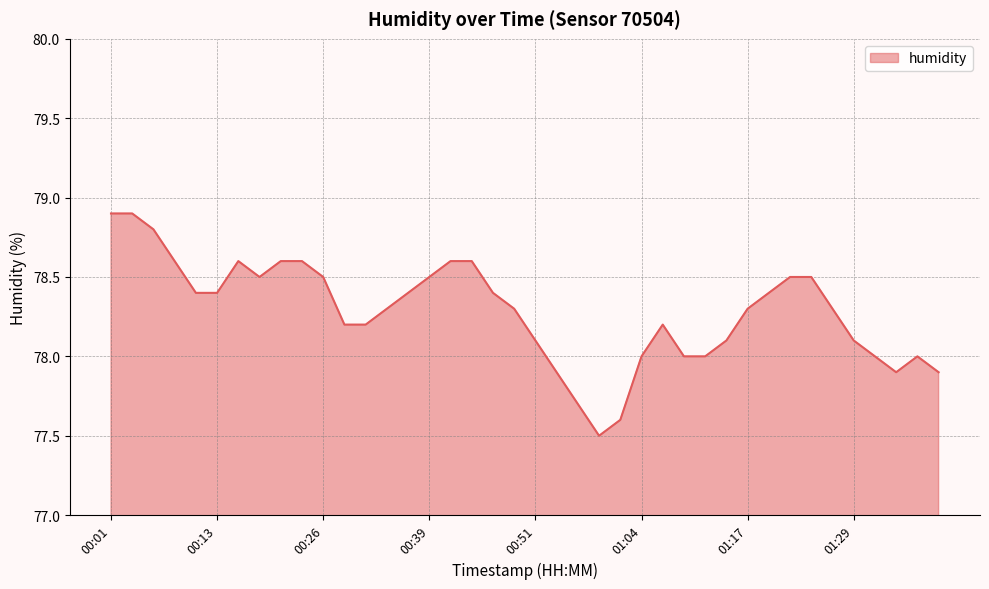

What is the minimum value shown in the chart?

77.5